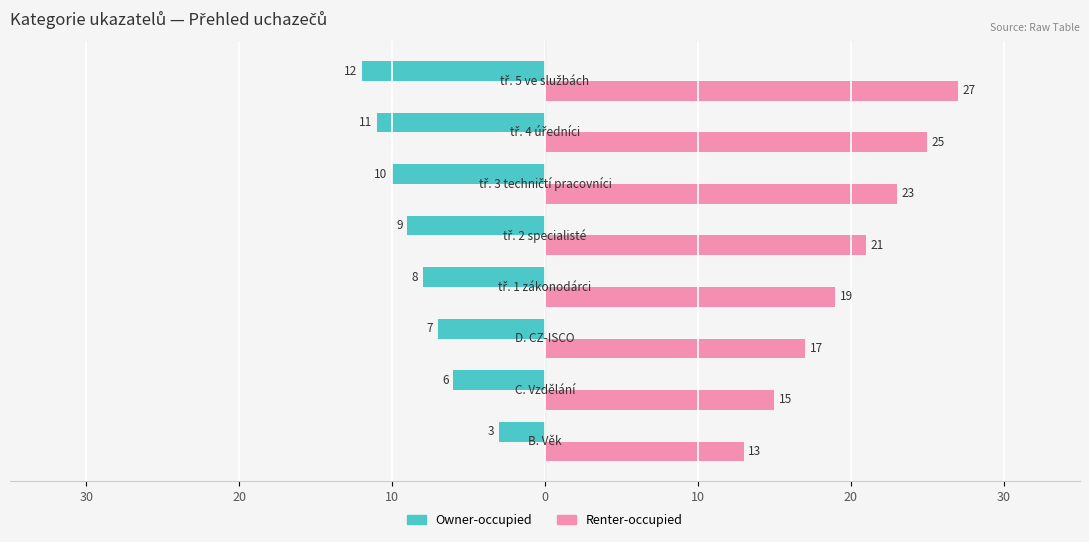

What are all the series names shown in the legend?

Owner-occupied, Renter-occupied